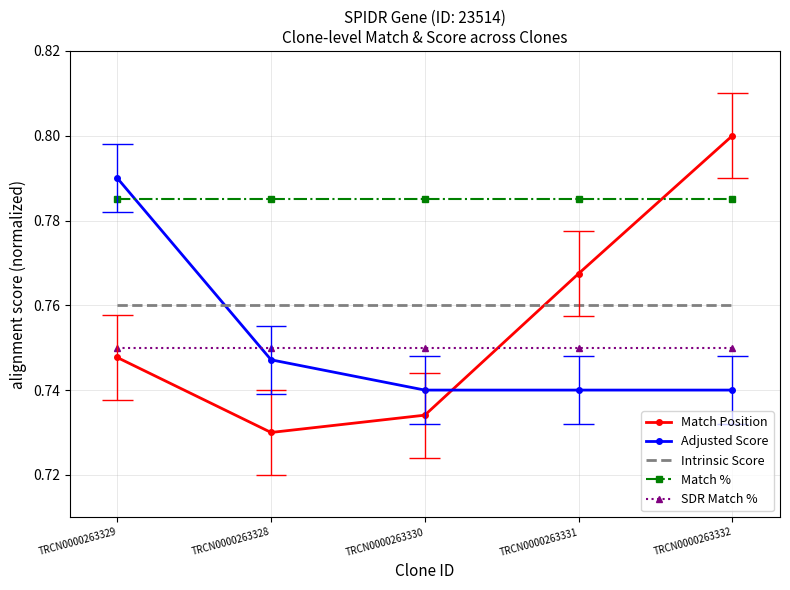

How many categories are shown in the chart?

5